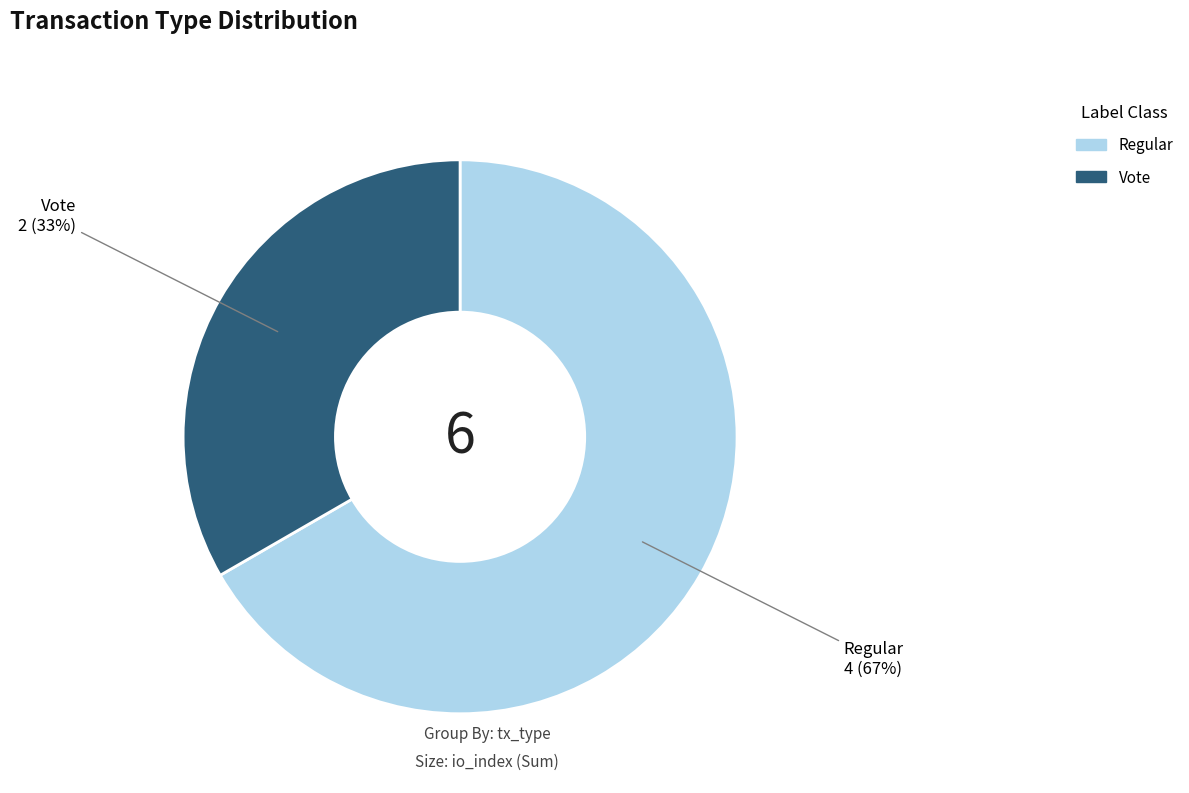

What percentage is the Regular slice, to the nearest percent?

67%